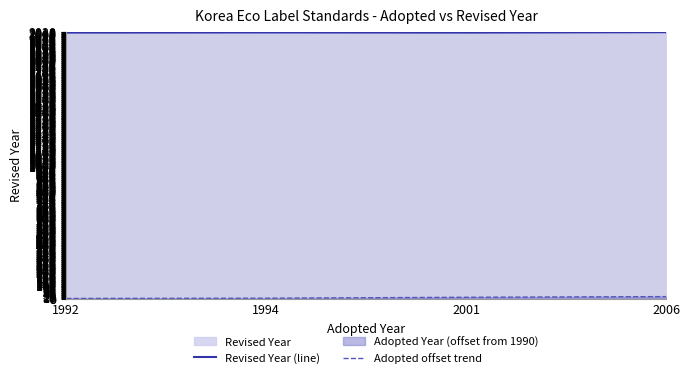

What is the smallest value displayed?

2